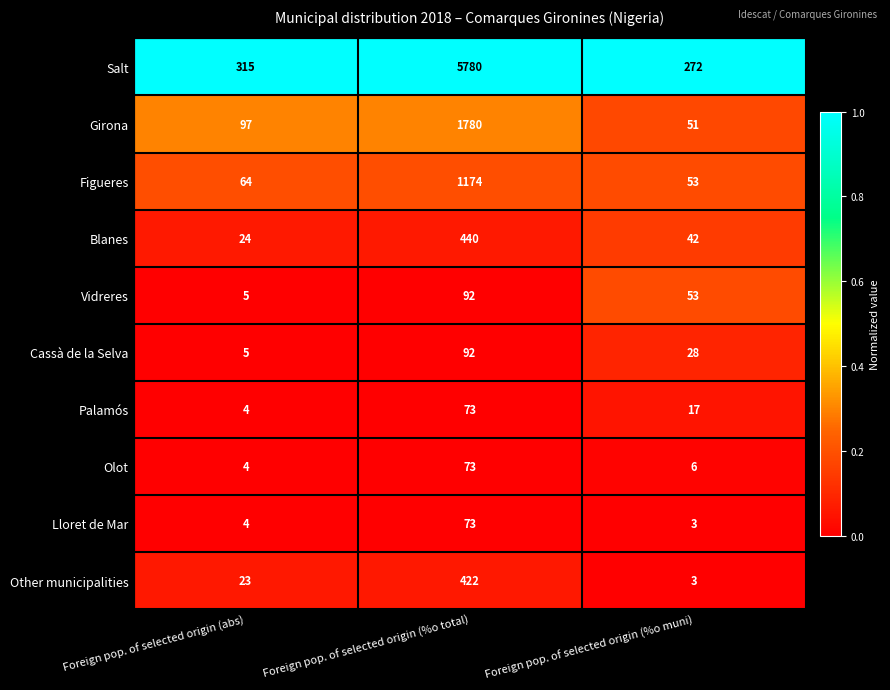

True or false: Salt has a value of 272 at Foreign pop. of selected origin (%o muni).

True